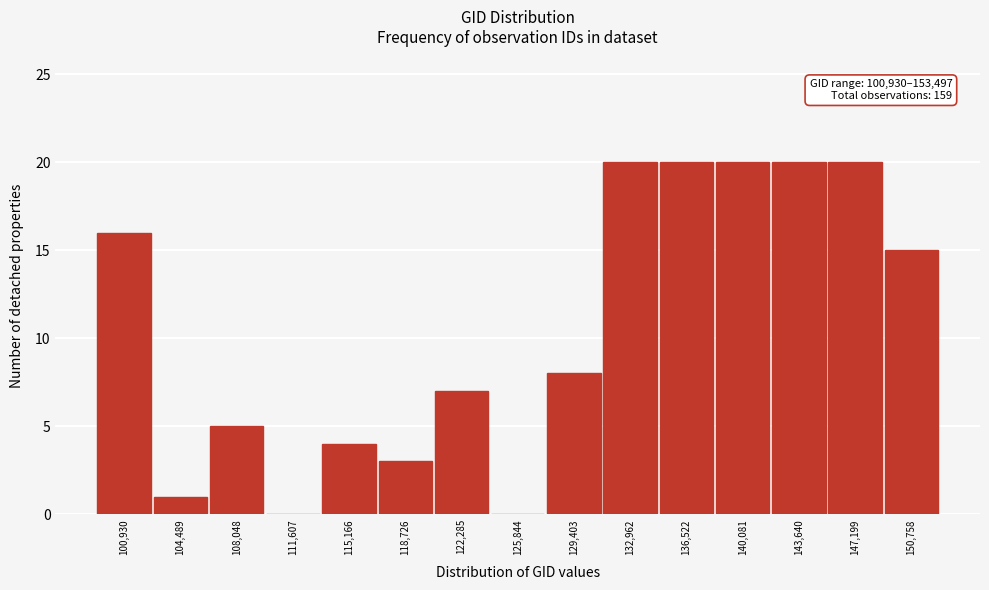

Reading right to left, what are all the values shown in this chart?

150,758=15	147,199=20	143,640=20	140,081=20	136,522=20	132,962=20	129,403=8	125,844=0	122,285=7	118,726=3	115,166=4	111,607=0	108,048=5	104,489=1	100,930=16